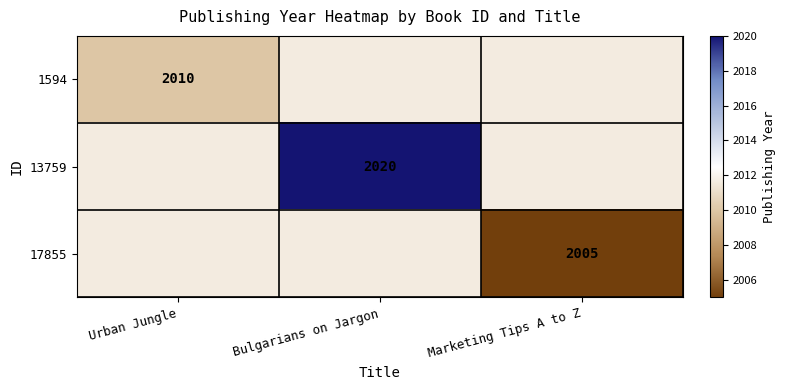

What is the total value across all series at Marketing Tips A to Z?

6028.3